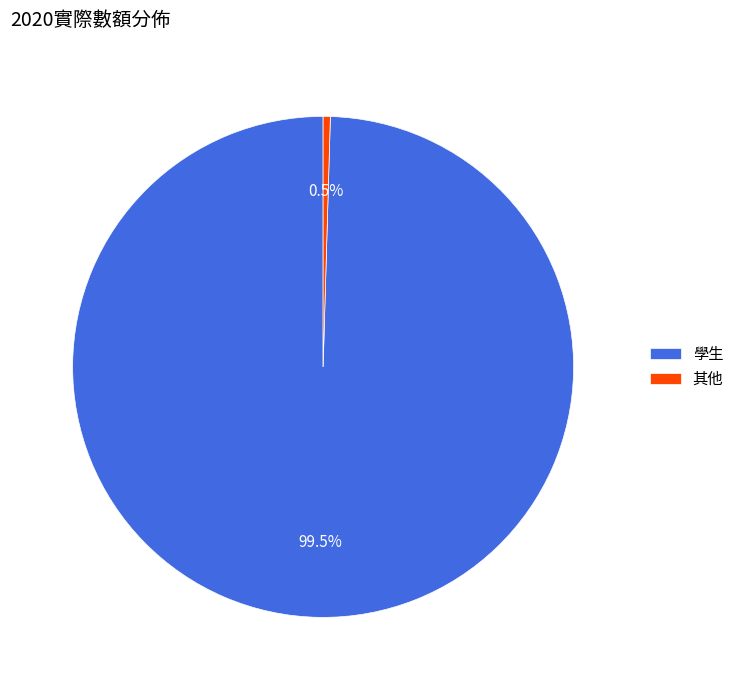

Which slice is the smallest?

其他